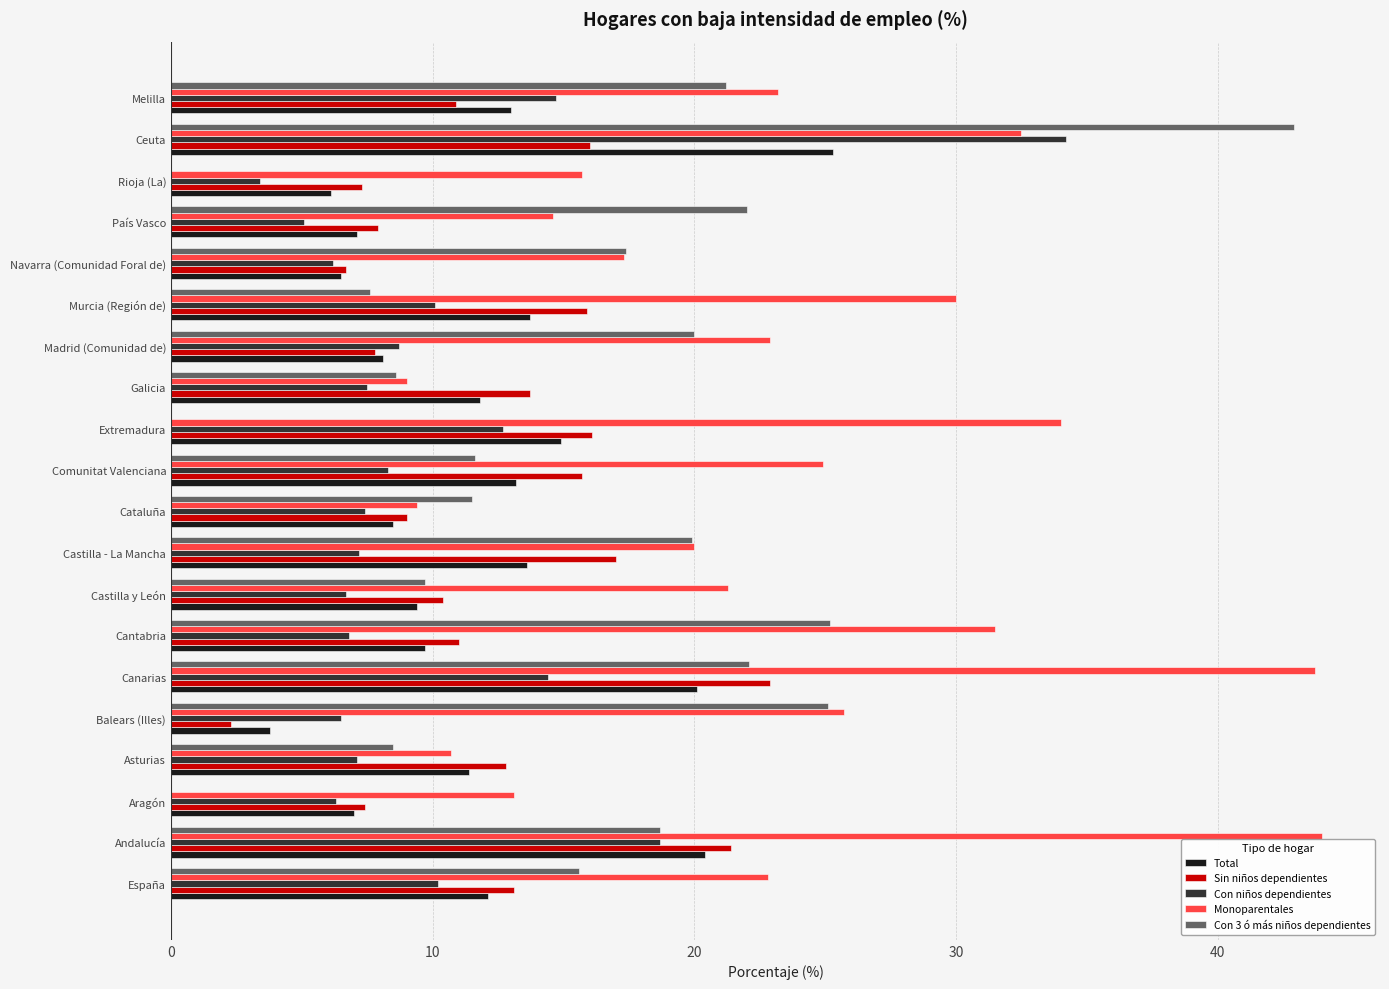

Between Comunitat Valenciana and Galicia, which series saw the biggest shift?

Monoparentales